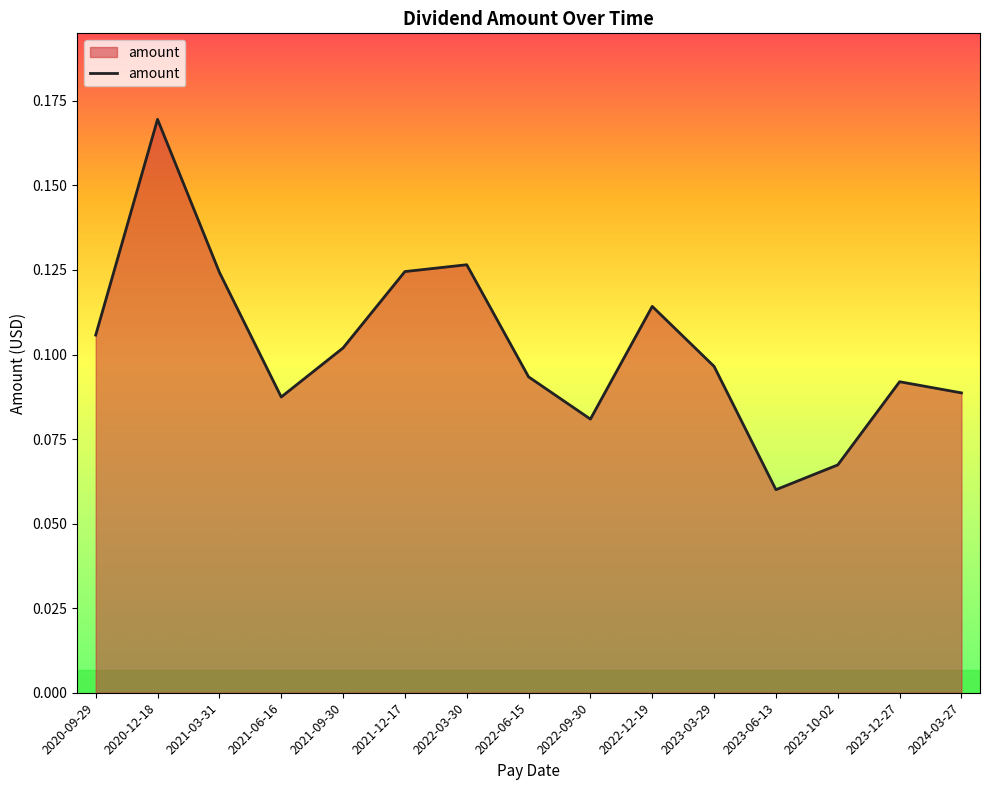

What position from the left is 2021-09-30?

5